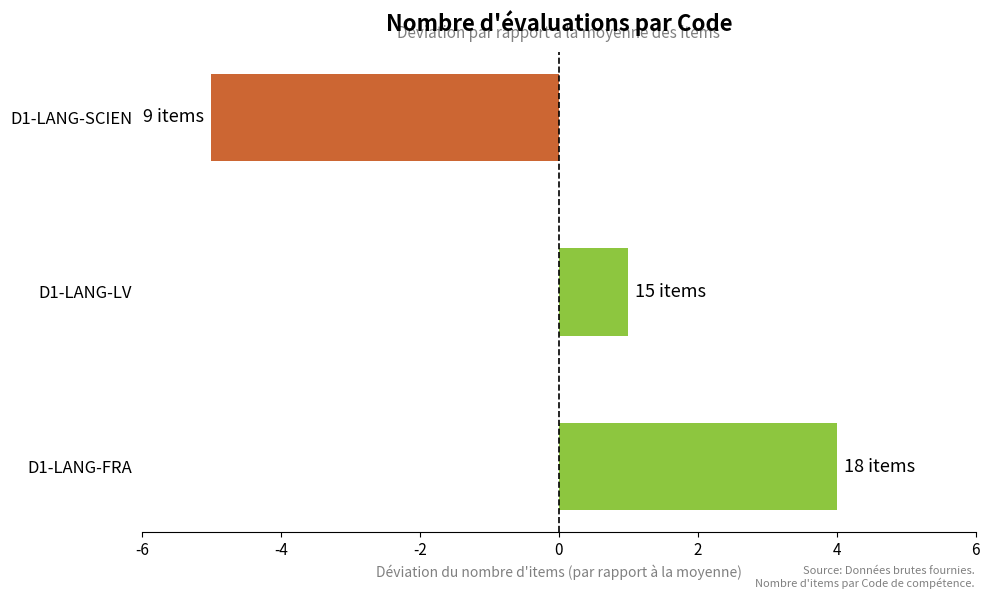

How many values are below zero?

1